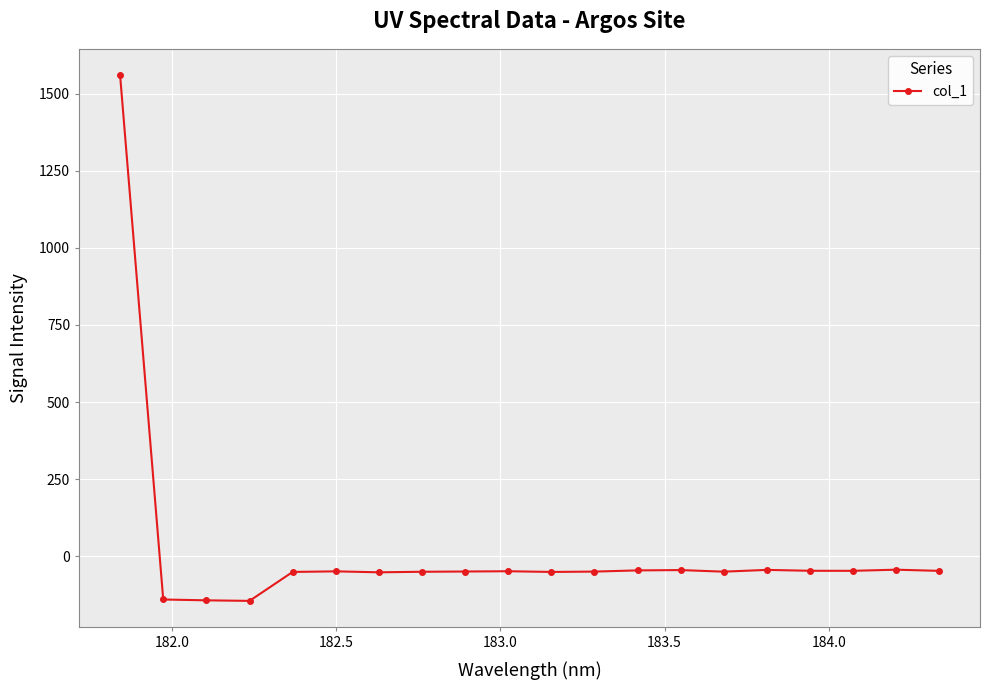

True or false: the data has more than 2 interior local peaks.

True